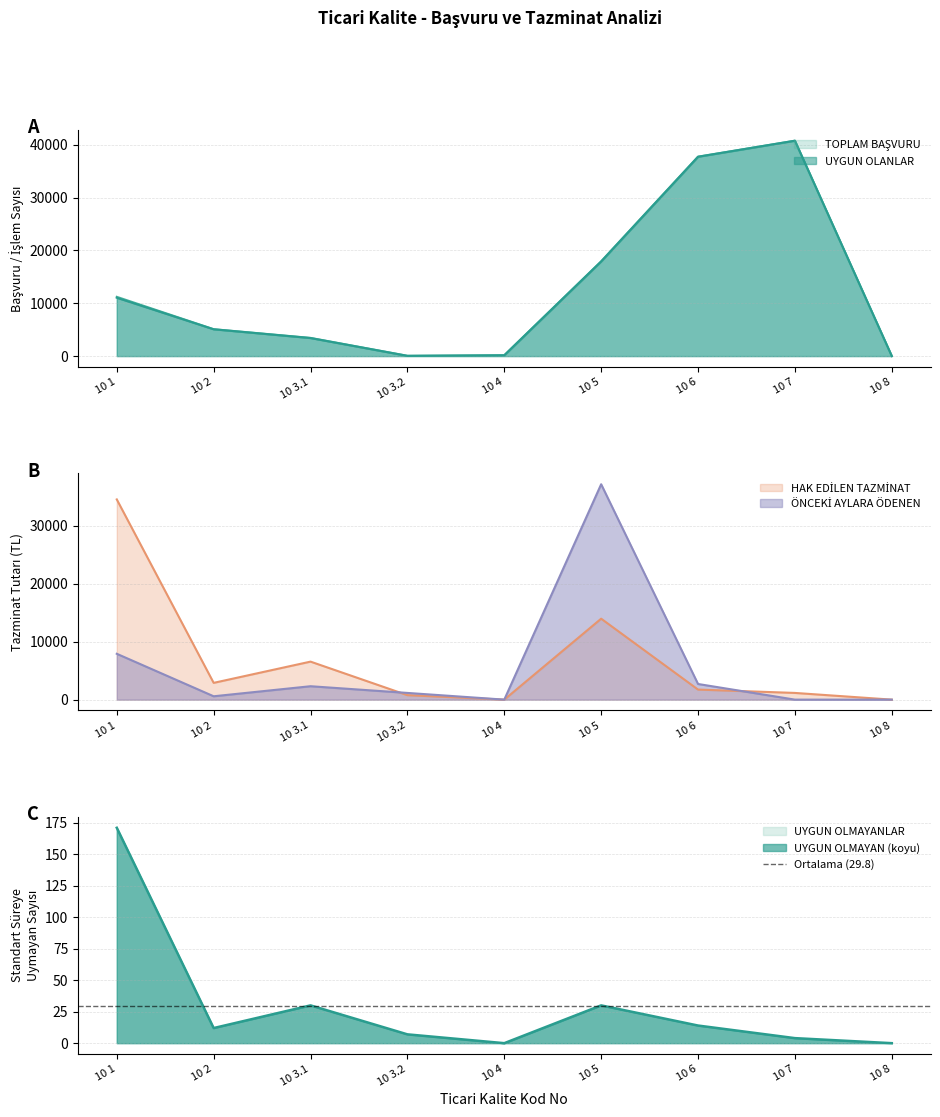

Is it true that TOPLAM BAŞVURU equals 17943.0 at 10 5?

True